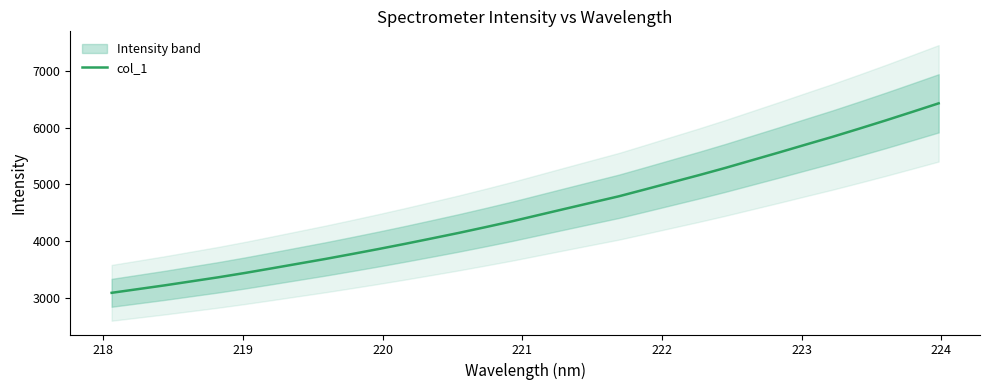

True or false: the data has more than 0 interior local peaks.

False